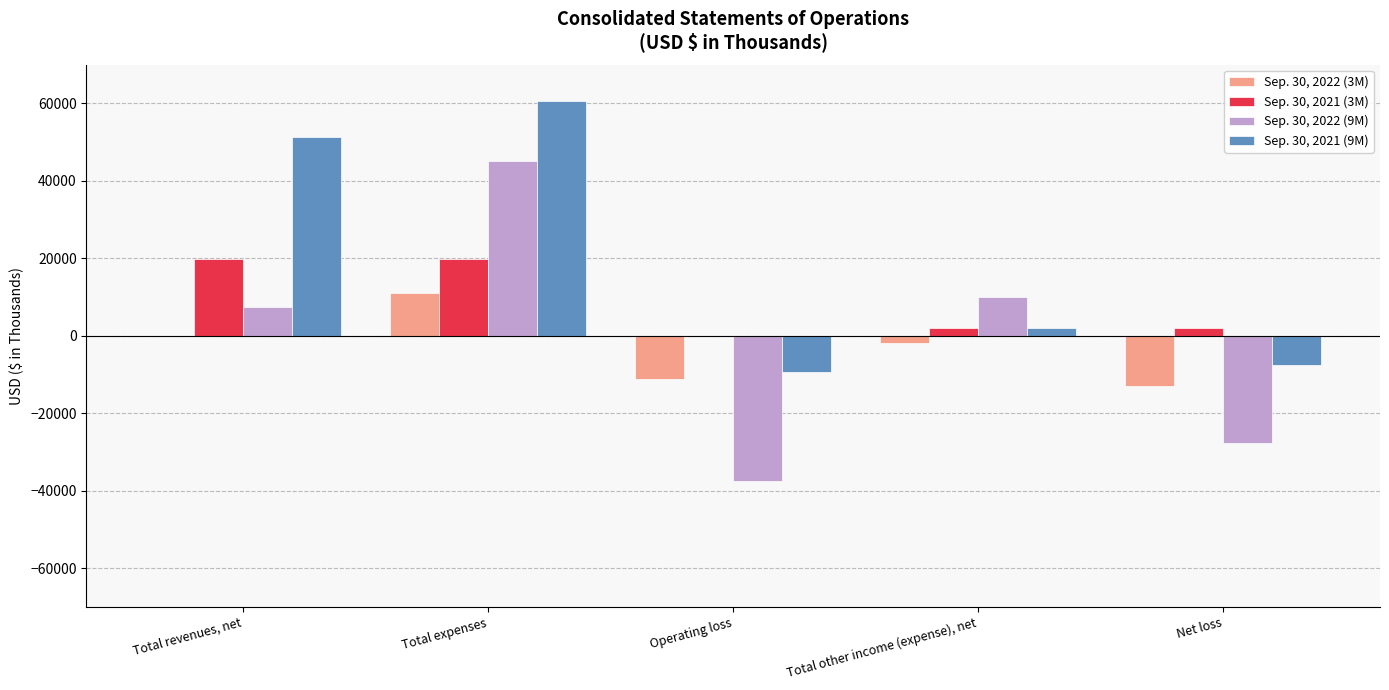

Which series has the largest total across all categories?

Sep. 30, 2021 (9M)